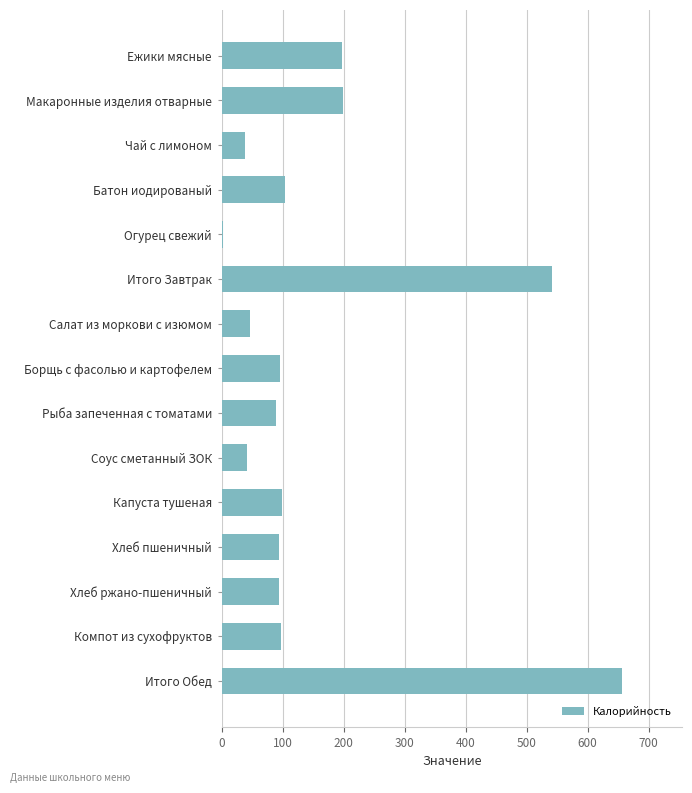

True or false: the data shows 95.7 at Борщь с фасолью и картофелем.

True